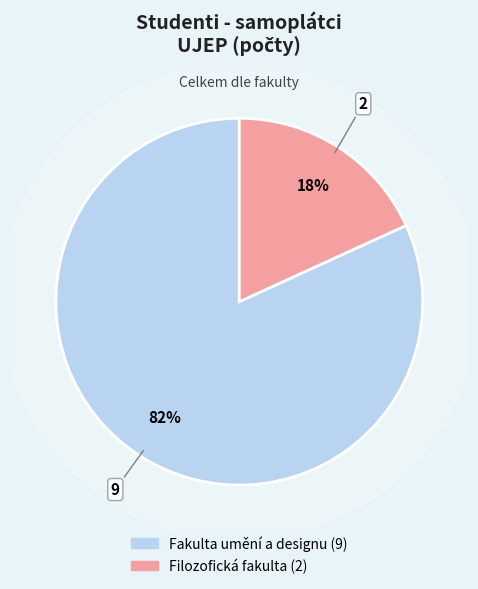

The Fakulta umění a designu slice represents 82% of the pie. True or false?

True